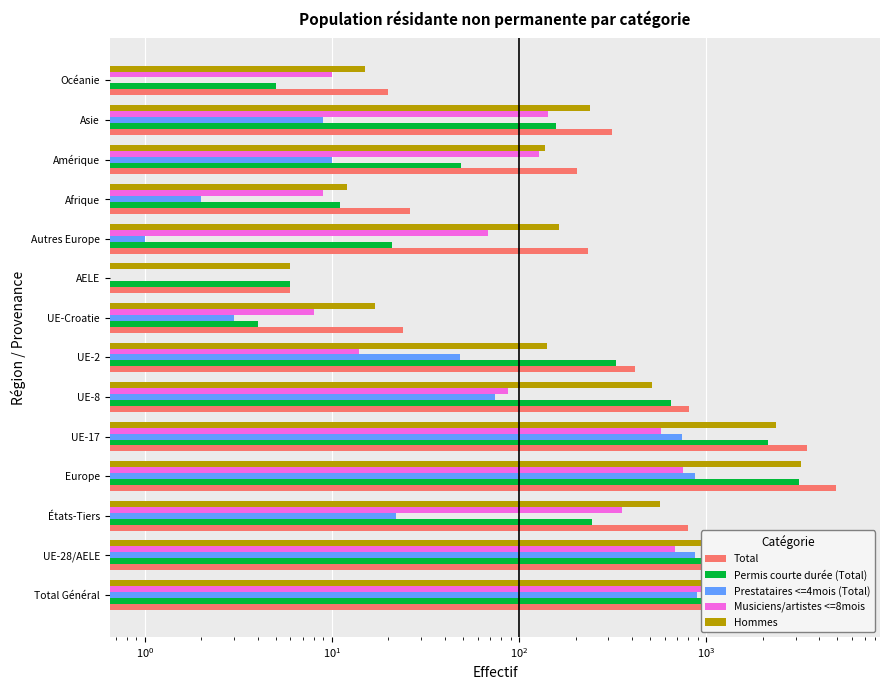

Which series has the largest total across all categories?

Total